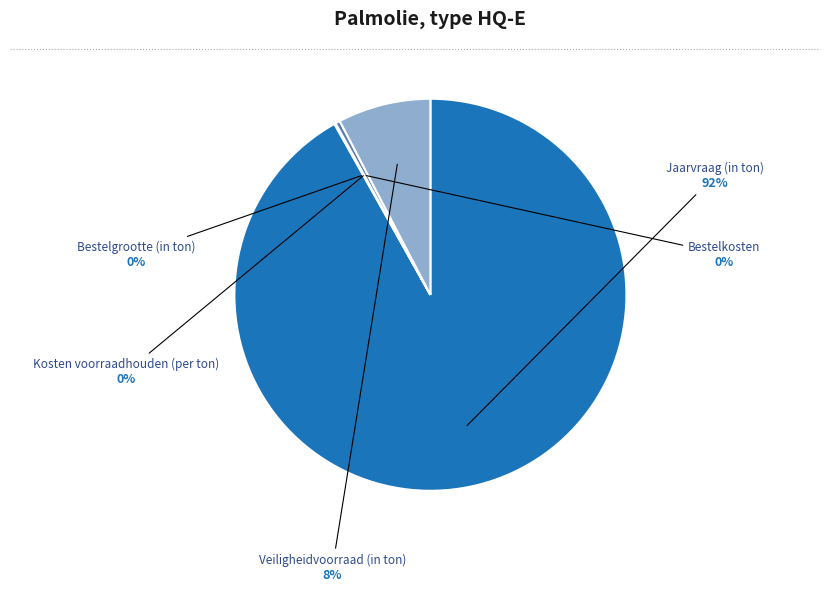

Do Veiligheidvoorraad (in ton) and Kosten voorraadhouden (per ton) together represent more than half of the pie?

No